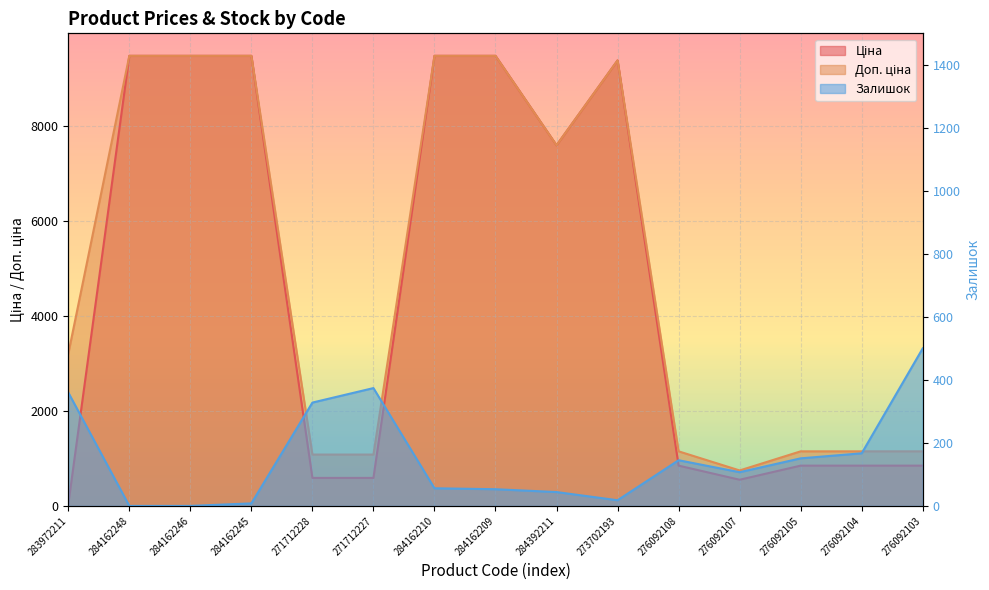

What is the label of the 1st point from the right?

276092103